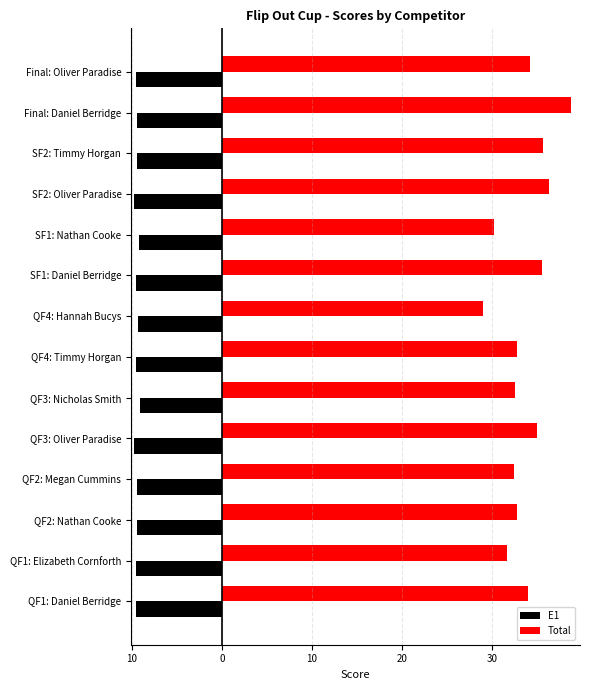

What is the value of the Total bar at the 14th from the left?

34.2